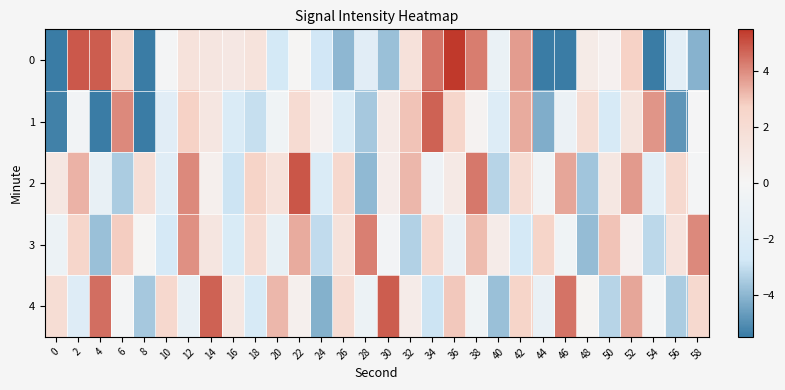

Reading left to right, what are all the values shown in this chart?

0: 0=-13.5	2=4.9	4=4.8	6=2.4	8=-11.9	10=-0.1	12=1.6	14=1.3	16=1.1	18=1.5	20=-2.7	22=0.1	24=-2.8	26=-4.0	28=-1.7	30=-3.8	32=1.6	34=4.4	36=5.9	38=4.3	40=-0.9	42=3.7	44=-11.4	46=-7.5	48=0.8	50=0.4	52=2.8	54=-8.6	56=-1.5	58=-4.1
1: 0=-5.4	2=-0.3	4=-5.6	6=4.1	8=-5.9	10=-1.6	12=2.8	14=1.2	16=-2.2	18=-3.0	20=-0.5	22=2.1	24=0.3	26=-2.1	28=-3.6	30=0.8	32=3.0	34=4.7	36=2.5	38=0.2	40=-2.0	42=3.4	44=-4.3	46=-0.8	48=1.9	50=-2.5	52=1.3	54=3.8	56=-4.9	58=-0.1
2: 0=1.1	2=3.3	4=-1.1	6=-3.5	8=1.8	10=-1.8	12=4.0	14=0.4	16=-2.9	18=2.7	20=1.5	22=4.9	24=-2.2	26=2.3	28=-4.0	30=0.6	32=3.2	34=-0.6	36=0.9	38=4.3	40=-3.3	42=2.0	44=-0.4	46=3.5	48=-3.7	50=1.1	52=3.7	54=-1.6	56=2.2	58=-0.2
3: 0=-0.7	2=2.5	4=-3.8	6=2.8	8=0.0	10=-2.6	12=3.9	14=1.2	16=-2.3	18=2.1	20=-1.2	22=3.4	24=-3.1	26=1.5	28=4.2	30=-0.3	32=-3.4	34=2.3	36=-1.0	38=3.1	40=0.7	42=-2.7	44=2.6	46=-0.5	48=-3.9	50=3.0	52=0.3	54=-3.2	56=1.4	58=4.0
4: 0=1.9	2=-1.9	4=4.5	6=-0.2	8=-3.6	10=2.3	12=-1.1	14=4.7	16=1.1	18=-2.5	20=3.2	22=0.4	24=-4.2	26=2.0	28=-0.7	30=4.8	32=0.7	34=-2.9	36=2.9	38=-0.5	40=-3.8	42=2.6	44=-1.0	46=4.4	48=0.1	50=-3.3	52=3.5	54=-0.2	56=-3.5	58=2.2